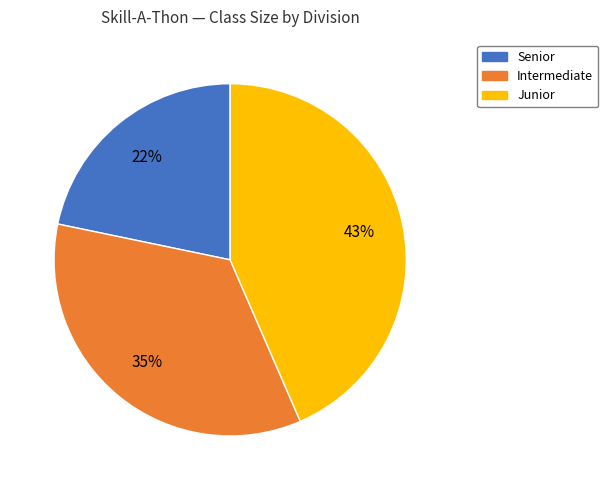

Is Junior the majority of the pie?

No